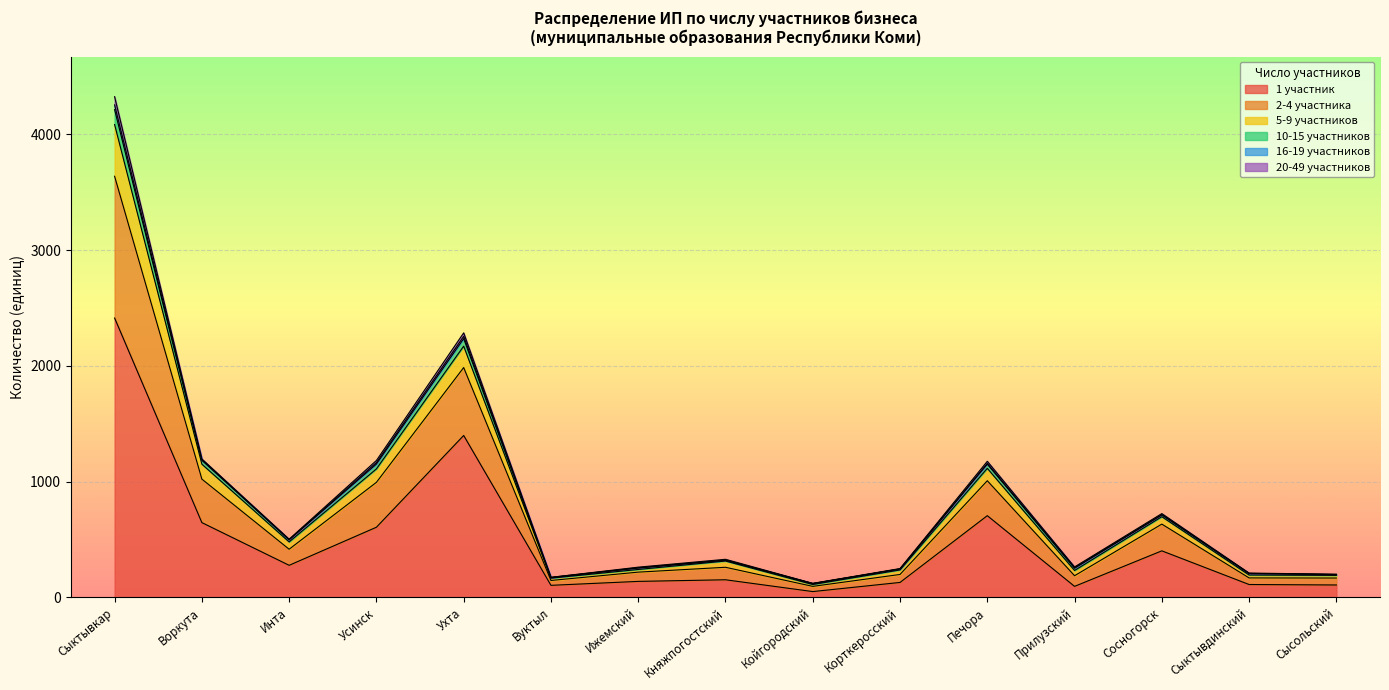

How many lines are shown in the chart?

6